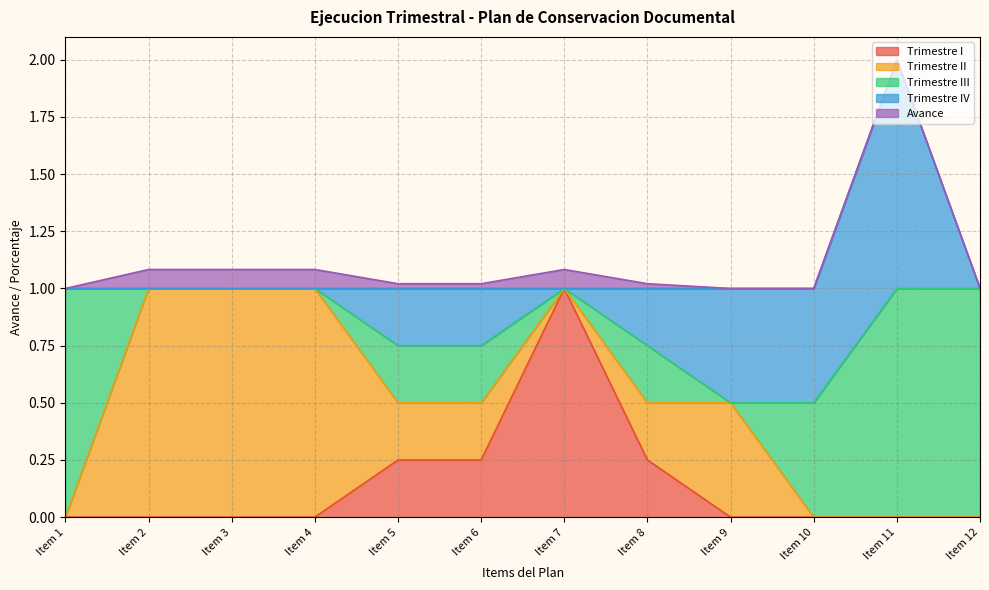

True or false: Trimestre I has more than 1 points higher than both neighbors.

False